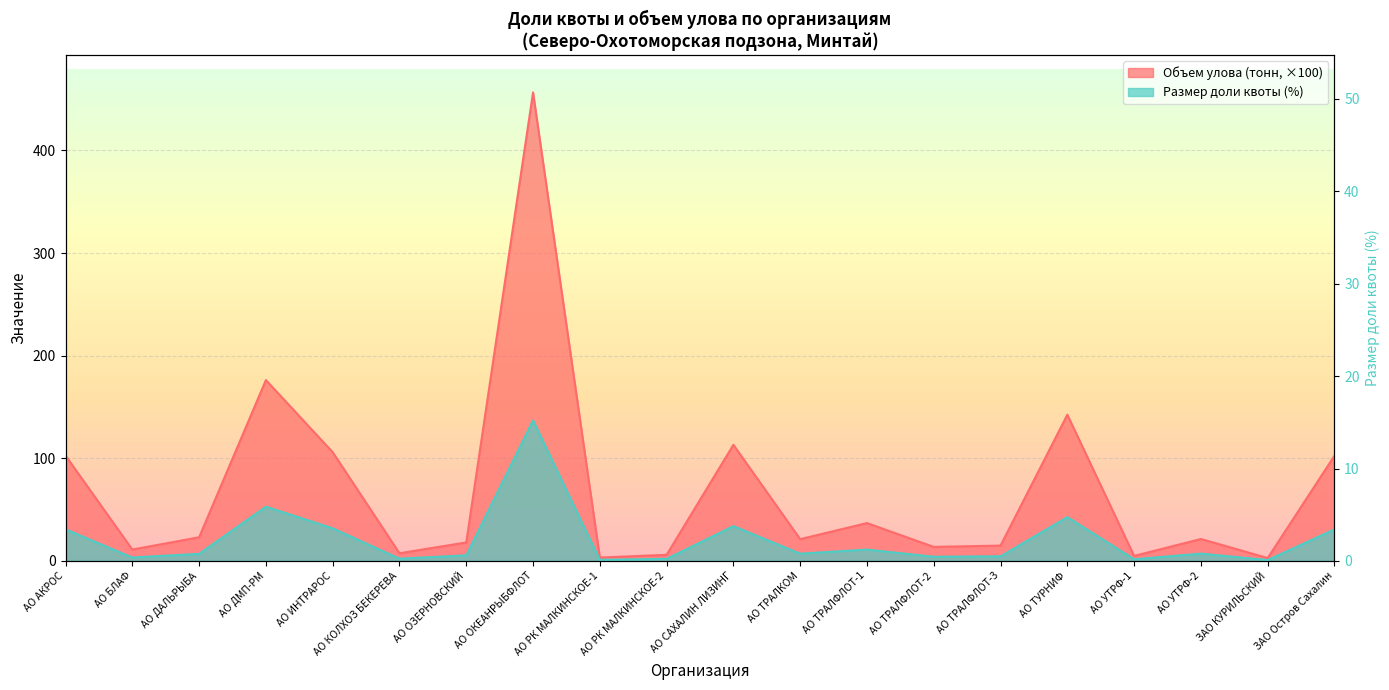

What is the difference between the highest and lowest values at АО САХАЛИН ЛИЗИНГ?

79.2